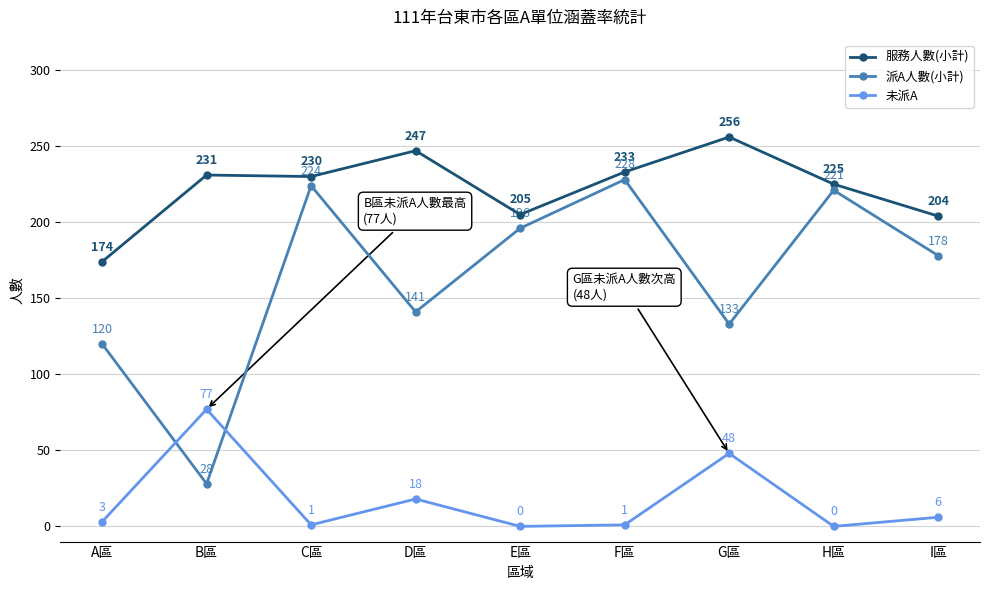

Which series has the largest total across all categories?

服務人數(小計)